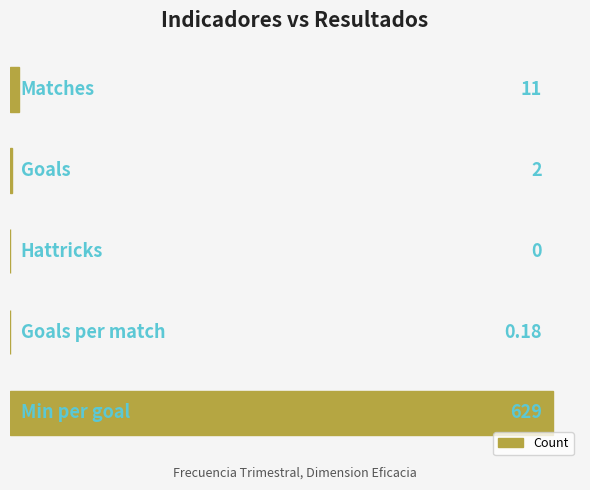

List the labels in order of value, smallest first.

2, 3, 1, 0, 4